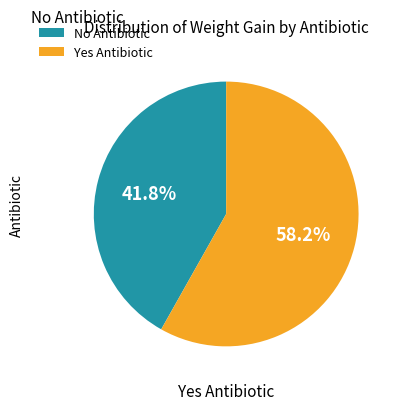

Count the number of slices in the pie.

2